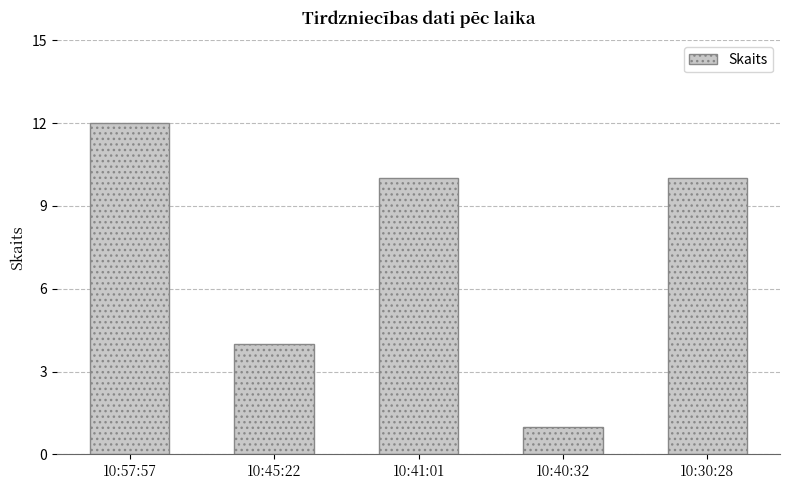

Which has a higher value, 10:57:57 or 10:41:01?

10:57:57